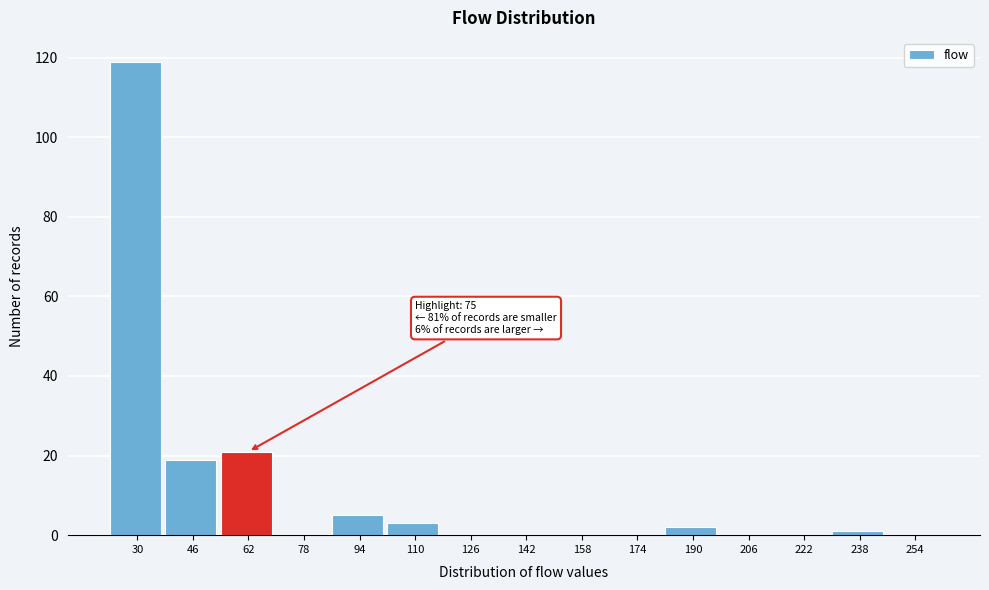

Reading right to left, transcribe all the data shown in this chart.

254=0	238=1	222=0	206=0	190=2	174=0	158=0	142=0	126=0	110=3	94=5	78=0	62=21	46=19	30=119